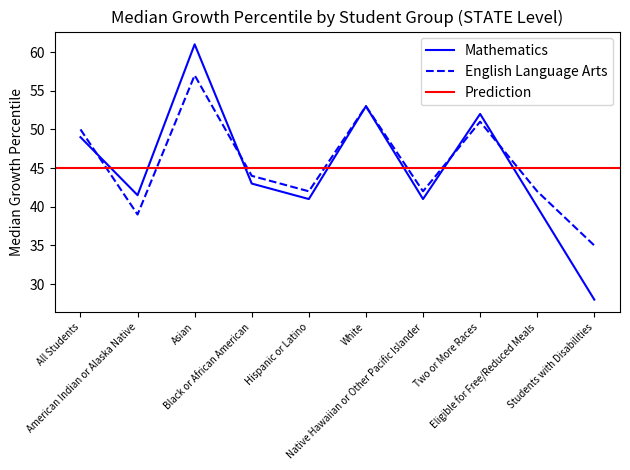

Reading left to right, transcribe all the data shown in this chart.

Mathematics: All Students=49.0	American Indian or Alaska Native=41.5	Asian=61.0	Black or African American=43.0	Hispanic or Latino=41.0	White=53.0	Native Hawaiian or Other Pacific Islander=41.0	Two or More Races=52.0	Eligible for Free/Reduced Meals=40.0	Students with Disabilities=28.0
English Language Arts: All Students=50.0	American Indian or Alaska Native=39.0	Asian=57.0	Black or African American=44.0	Hispanic or Latino=42.0	White=53.0	Native Hawaiian or Other Pacific Islander=42.0	Two or More Races=51.0	Eligible for Free/Reduced Meals=42.0	Students with Disabilities=35.0